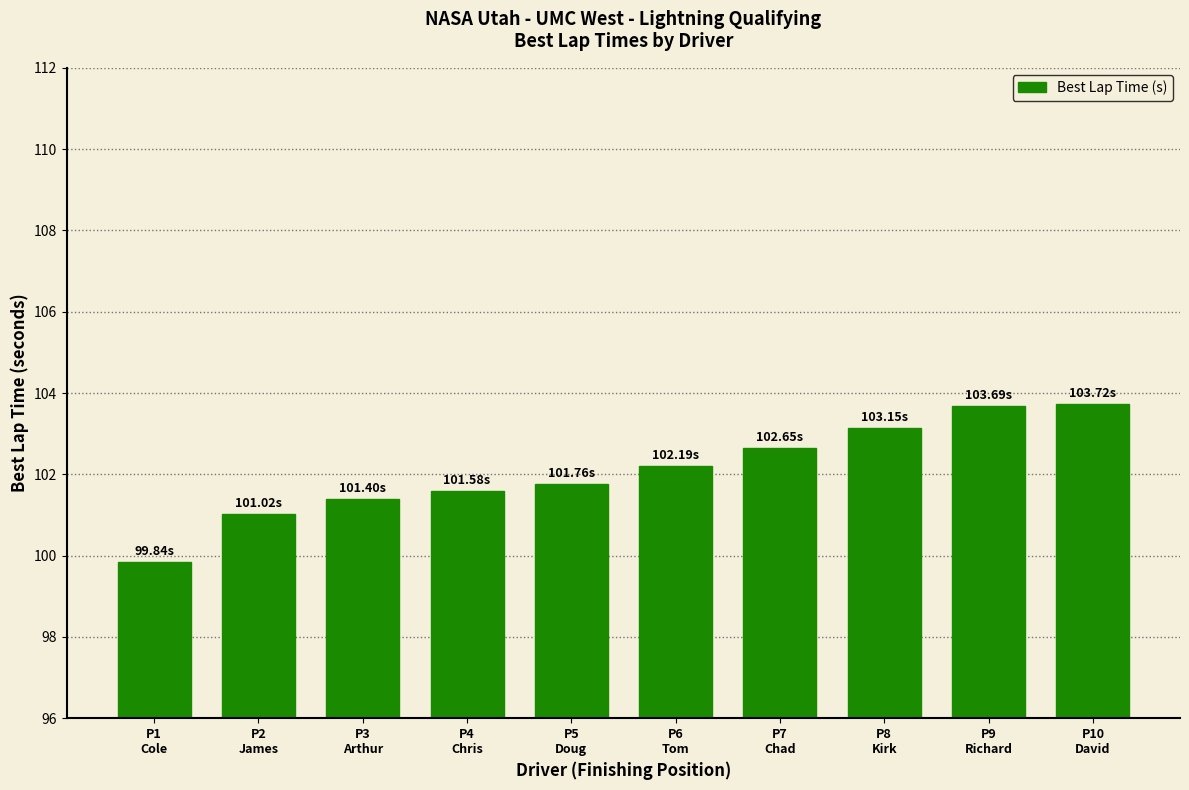

What is the sum of all values?

1021.0